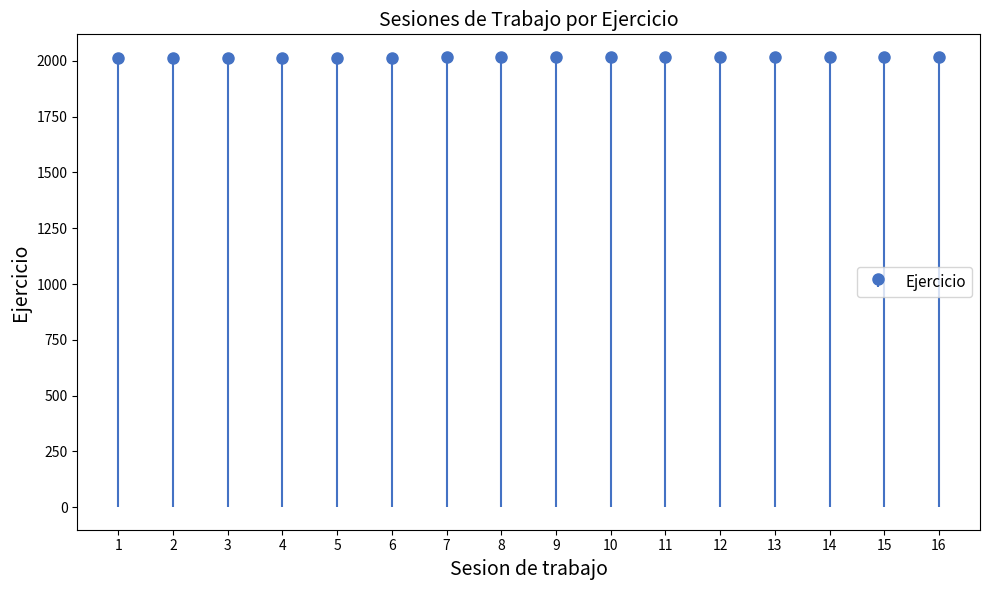

The chart shows a value of 651 at 14. True or false?

False